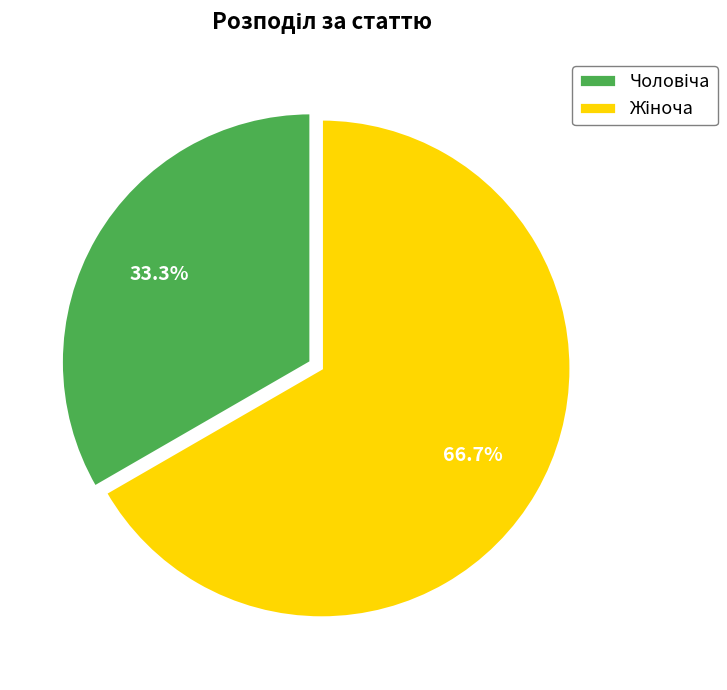

Does any single category account for the majority?

Yes